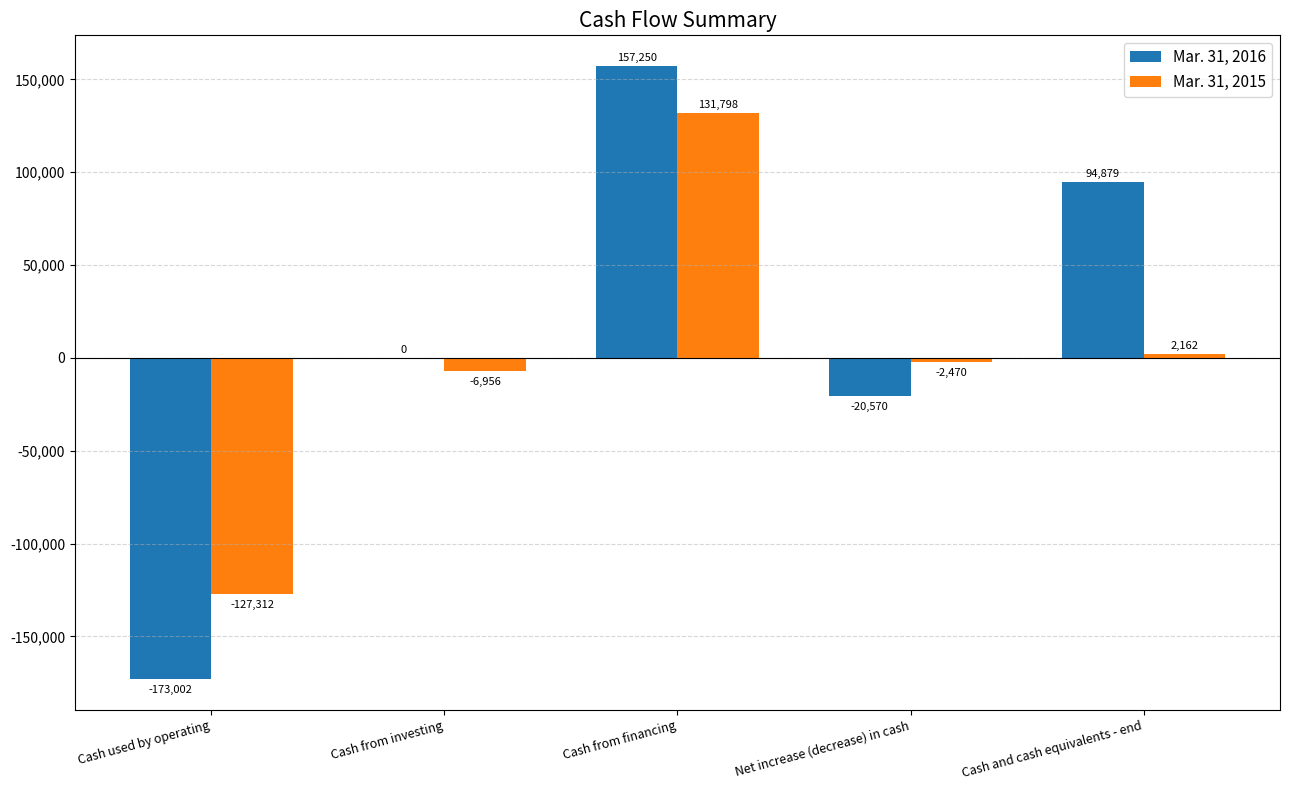

What is the sum of all Mar. 31, 2016 values?

58557